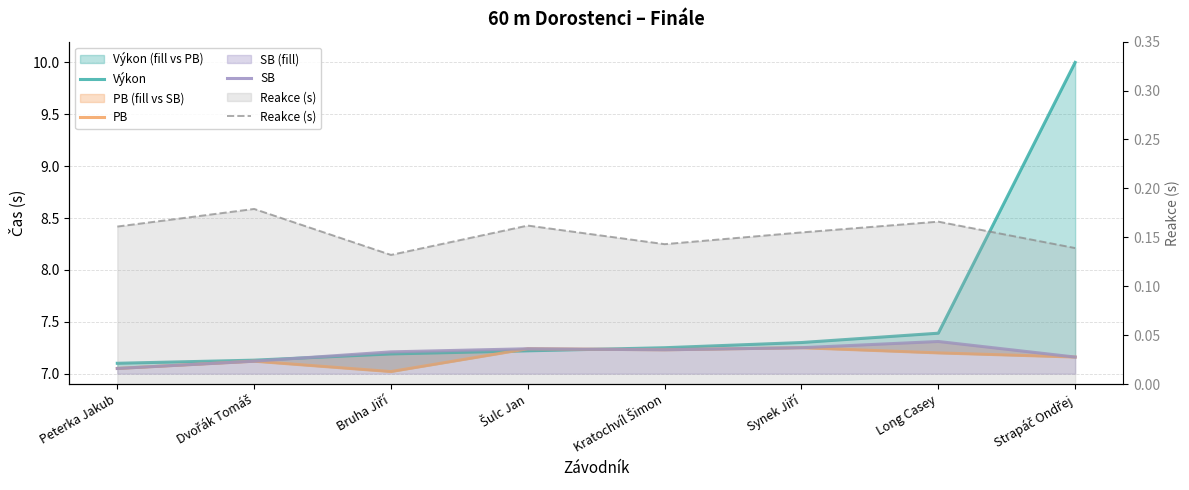

What is the difference between the highest and lowest values at Kratochvíl Šimon?

7.1